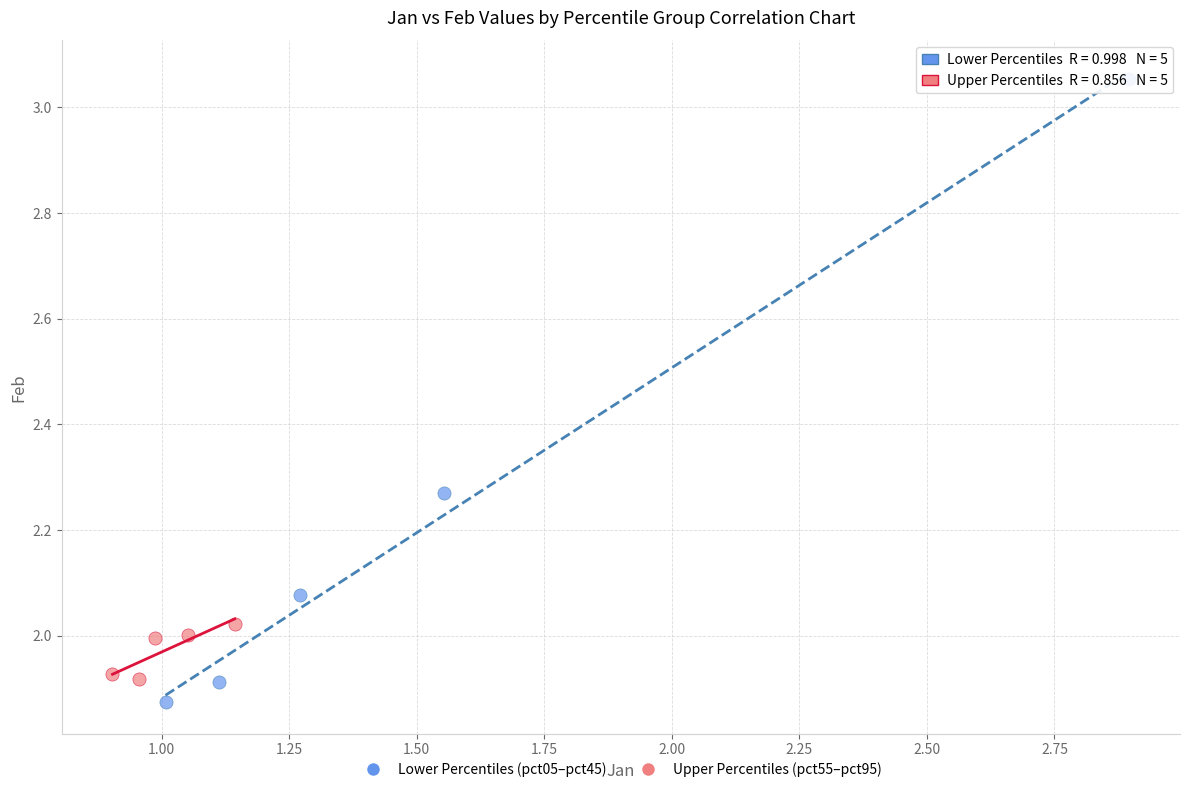

Which series contains the highest Y value?

Lower Percentiles (pct05–pct45)